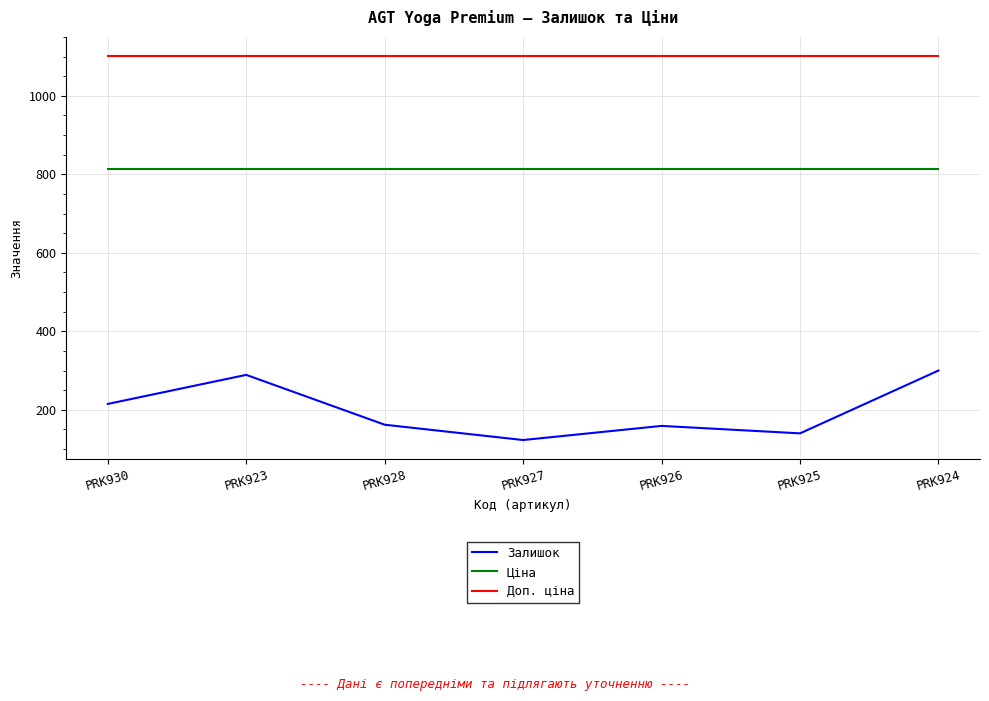

Which series has the widest spread of values?

Залишок